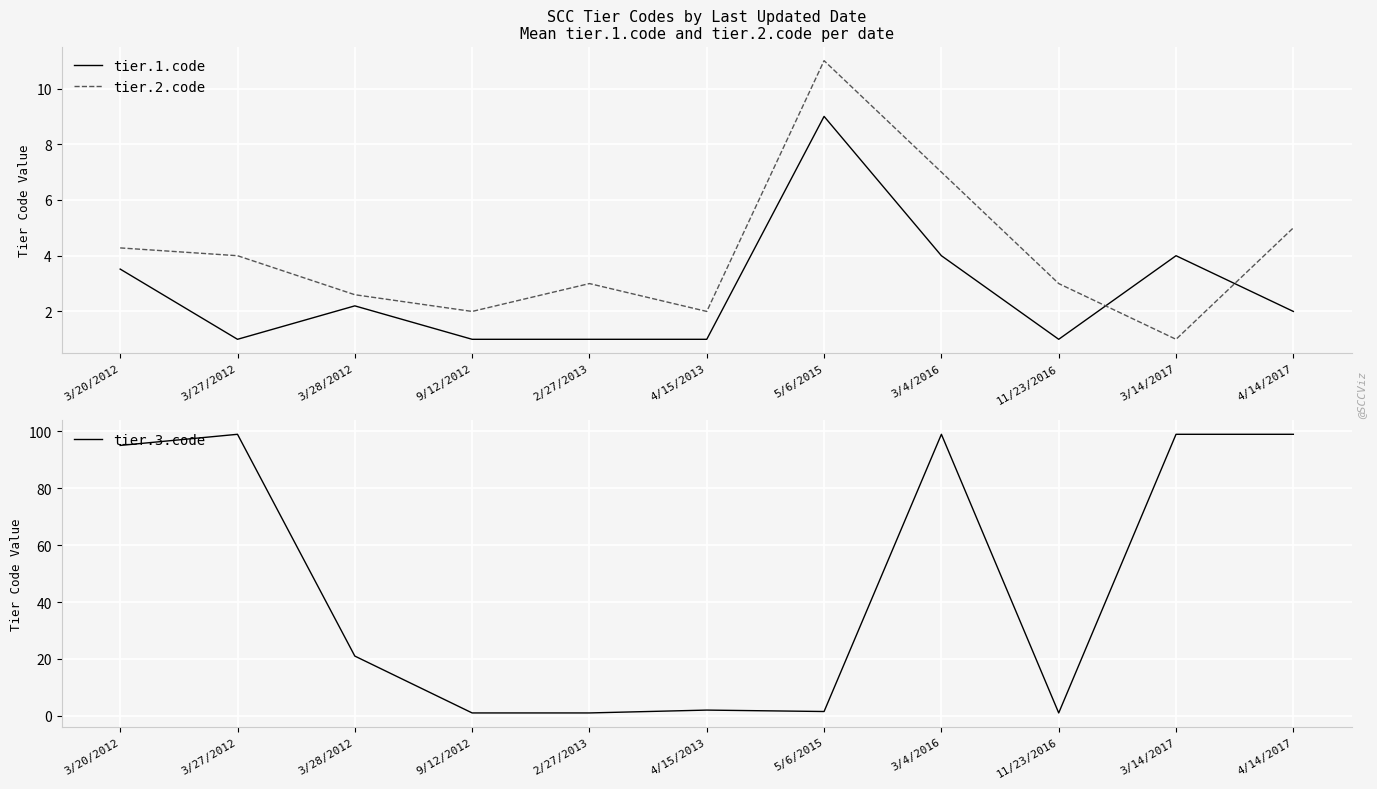

Between 2/27/2013 and 5/6/2015, which series saw the biggest shift?

tier.1.code